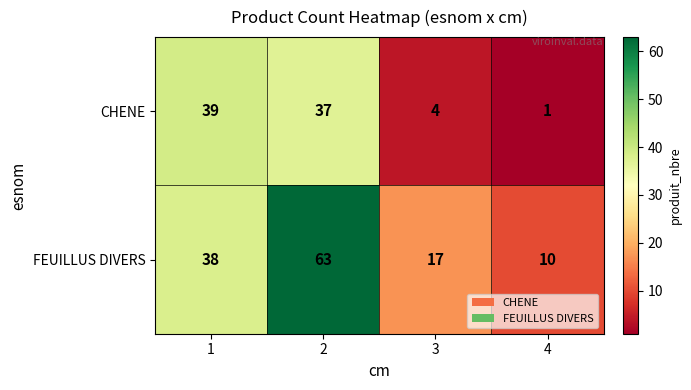

At which category is the sum across all series the highest?

2